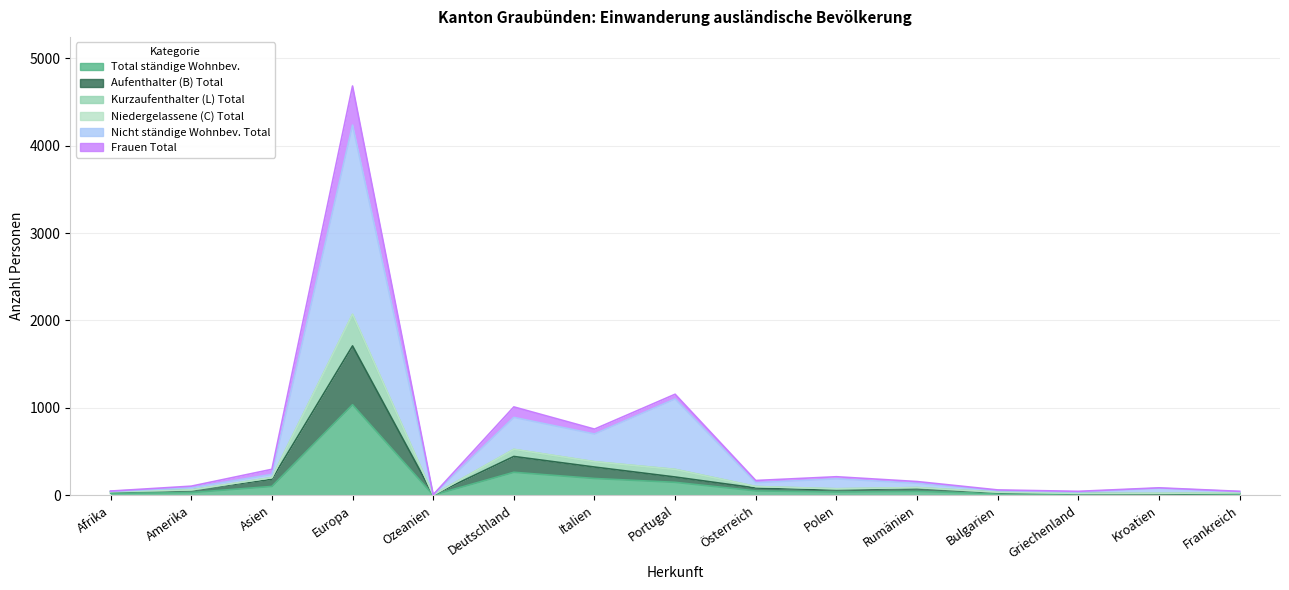

What is the total value across all series at Griechenland?

136